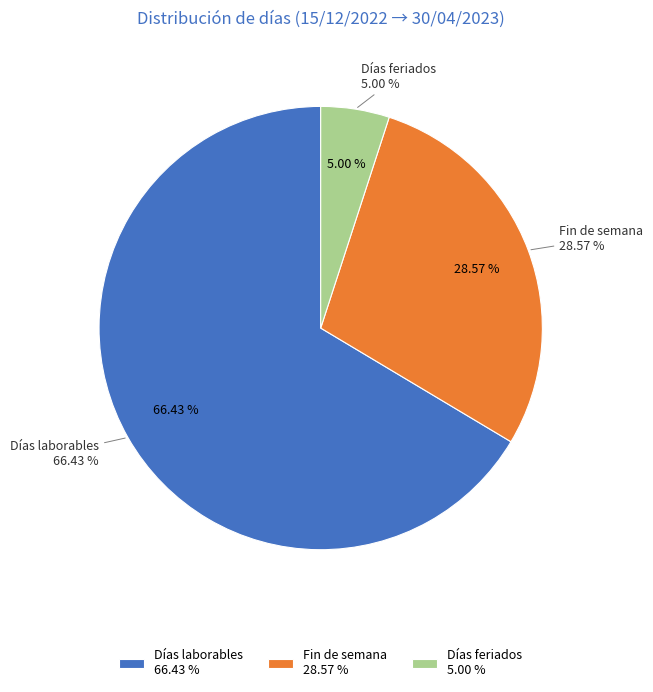

How many slices are in this pie chart?

3